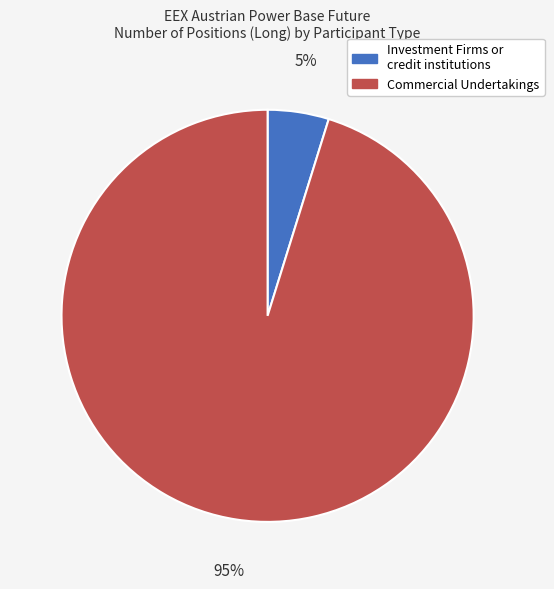

To the nearest percent, what is the difference between the Commercial Undertakings and Investment Firms or credit institutions slice percentages?

90%